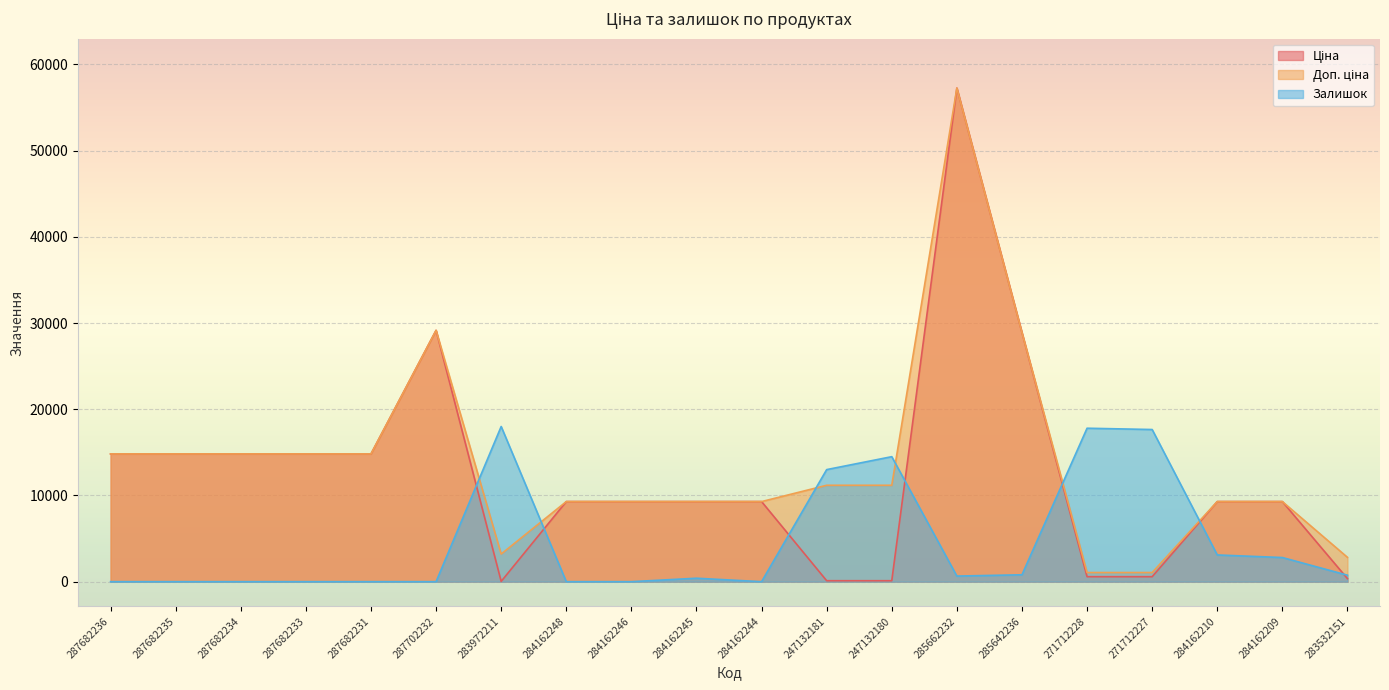

Which series has the largest total across all categories?

Доп. ціна